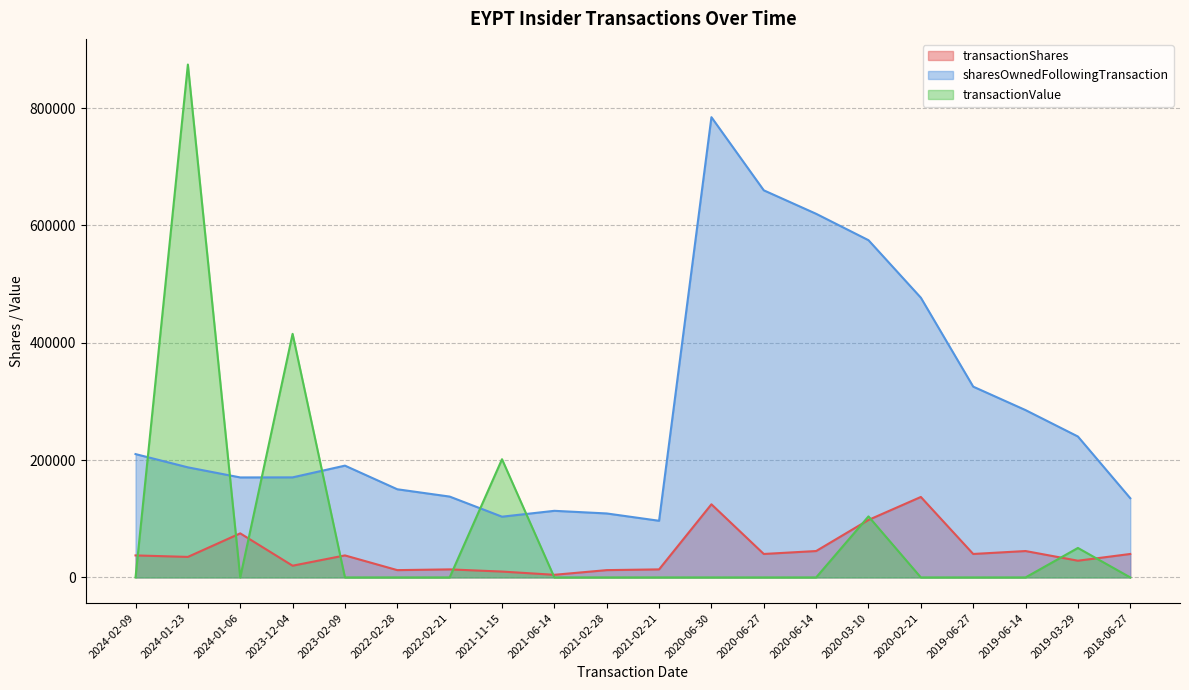

At which category does the chart reach its peak across all series?

2024-01-23